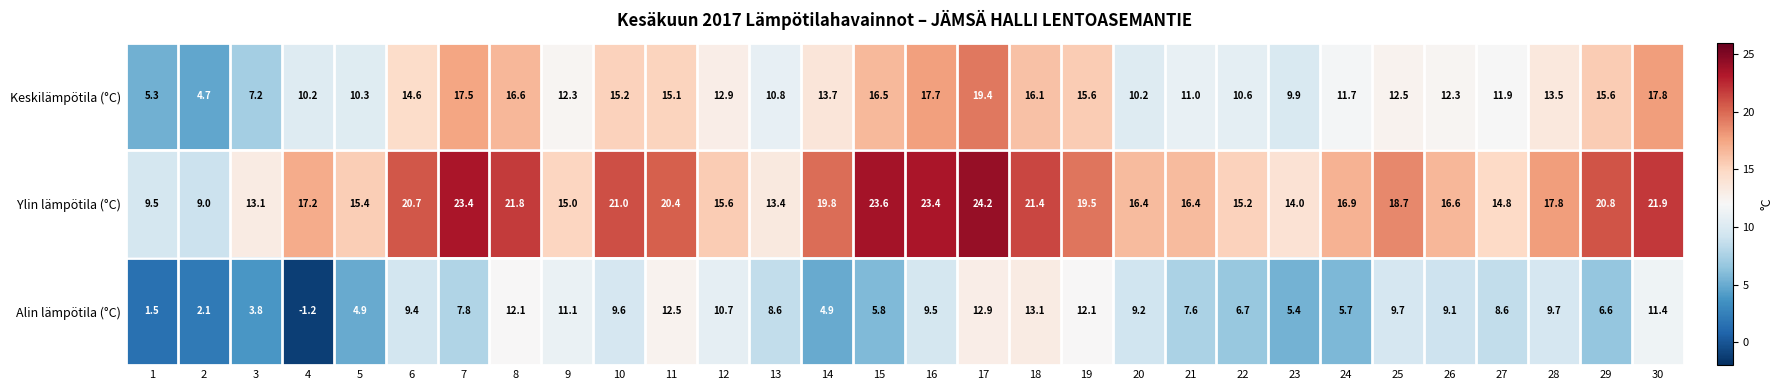

Rank the series by their average value, from highest to lowest.

Ylin lämpötila (°C), Keskilämpötila (°C), Alin lämpötila (°C)